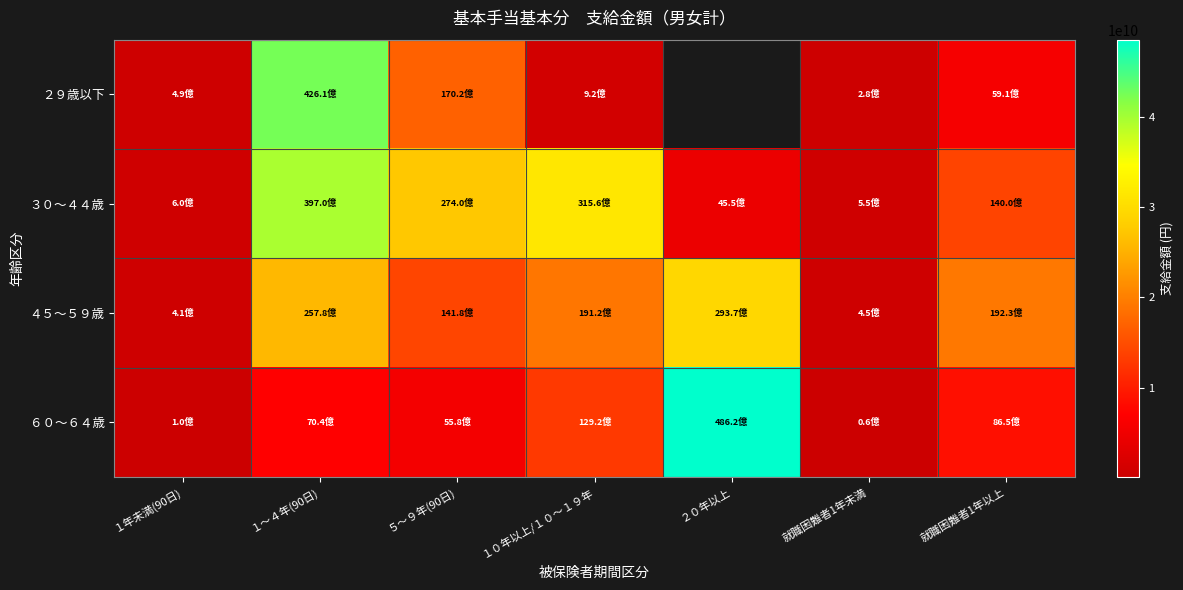

How many values in the ３０～４４歳 series exceed 13998706102?

3